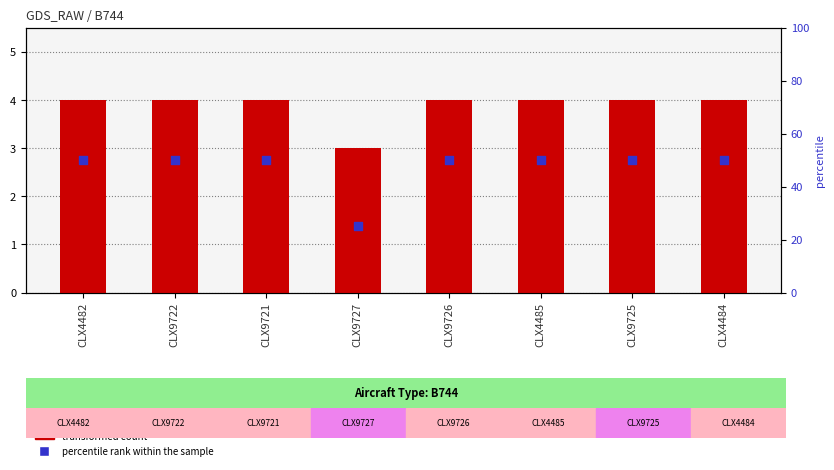

Which series contains the highest Y value?

percentile rank within the sample